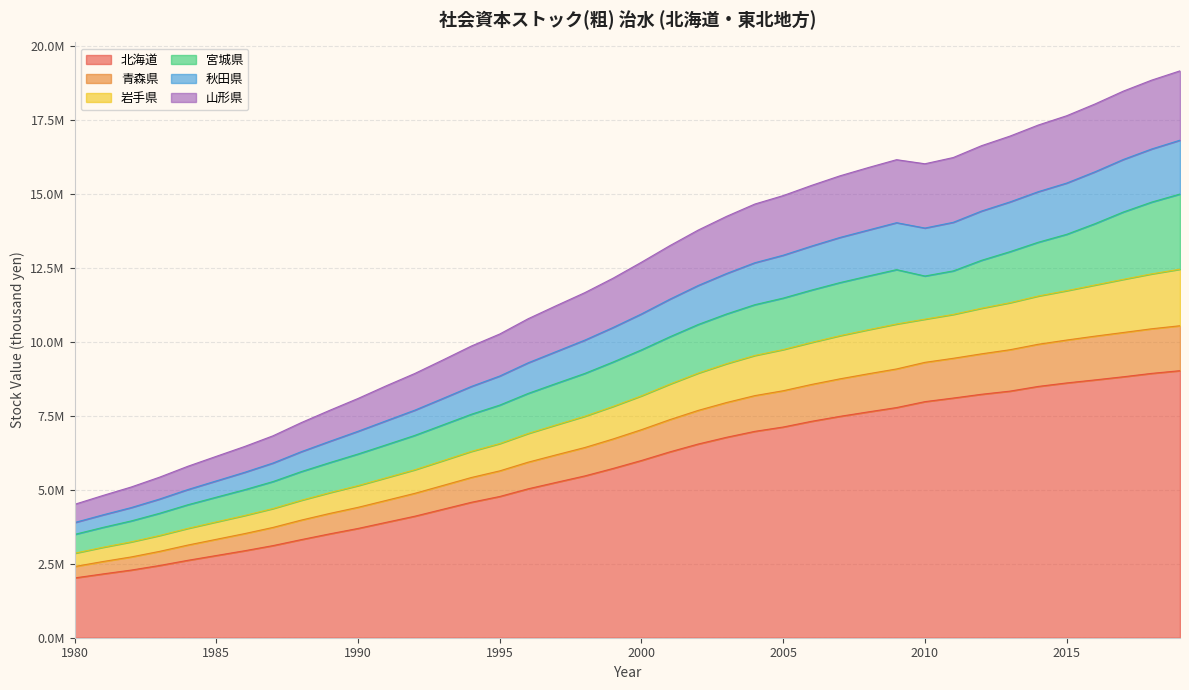

Reading left to right, transcribe all the data shown in this chart.

北海道: 2019183.0	2154687.0	2285070.0	2439756.0	2615011.0	2776541.0	2937798.0	3111274.0	3313984.0	3507847.0	3690786.0	3898047.0	4103269.0	4339399.0	4574555.0	4770505.0	5029238.0	5248338.0	5464709.0	5717642.0	5986284.0	6276746.0	6541716.0	6769332.0	6970348.0	7116699.0	7309158.0	7476690.0	7627166.0	7773631.0	7973646.0	8095053.0	8222951.0	8328725.0	8488088.0	8605193.0	8707879.0	8813711.0	8928189.0	9019207.0
青森県: 2404905.4	2573476.4	2728781.3	2916721.1	3130323.4	3323619.9	3516669.6	3725367.4	3973236.5	4197203.3	4403815.0	4639235.6	4875463.4	5143317.0	5411876.3	5635671.6	5928301.8	6178699.2	6423763.9	6713313.7	7026695.0	7365458.0	7677359.0	7943362.0	8177314.0	8341846.0	8554344.0	8743370.0	8914268.0	9077883.0	9300689.0	9437717.0	9588802.0	9726928.0	9912144.0	10054059.0	10185690.0	10309247.0	10435032.0	10537269.0
岩手県: 3489197.8	3725715.5	3945160.8	4203135.0	4492020.2	4746506.3	4999015.4	5274094.9	5611228.1	5913463.5	6204742.8	6516916.0	6832593.7	7189528.5	7548167.0	7856673.4	8250561.4	8590922.2	8925864.9	9312764.7	9722370.0	10163479.0	10578789.0	10933728.0	11248323.0	11471016.0	11741773.0	11993375.0	12216001.0	12431883.0	12216576.0	12389387.0	12747785.0	13038345.0	13357618.0	13624298.0	13984146.0	14378408.0	14713247.0	14985854.0
秋田県: 2852817.5	3054611.2	3237865.4	3452755.8	3693834.1	3912080.5	4128358.0	4363212.6	4643335.9	4898651.5	5137161.8	5403937.0	5671817.7	5981208.5	6293774.0	6557183.4	6897805.4	7191308.2	7479646.9	7812407.7	8169972.0	8564894.0	8936329.0	9254890.0	9533493.0	9732317.0	9974032.0	10200671.0	10401894.0	10595815.0	10759751.0	10919502.0	11128762.0	11314862.0	11541675.0	11721373.0	11912882.0	12104221.0	12289124.0	12446497.0
山形県: 4505147.5	4804199.2	5091193.5	5423267.8	5792012.9	6126651.1	6459099.7	6819621.8	7266114.9	7680202.5	8080483.6	8510845.7	8923426.4	9383921.5	9852624.5	10258354.8	10773085.4	11218517.2	11654454.9	12143966.7	12683004.0	13241698.0	13767866.0	14231052.0	14647953.0	14933132.0	15277349.0	15599615.0	15878949.0	16146026.0	16008075.0	16218693.0	16619528.0	16942183.0	17316387.0	17629508.0	18027156.0	18461582.0	18833034.0	19146246.0